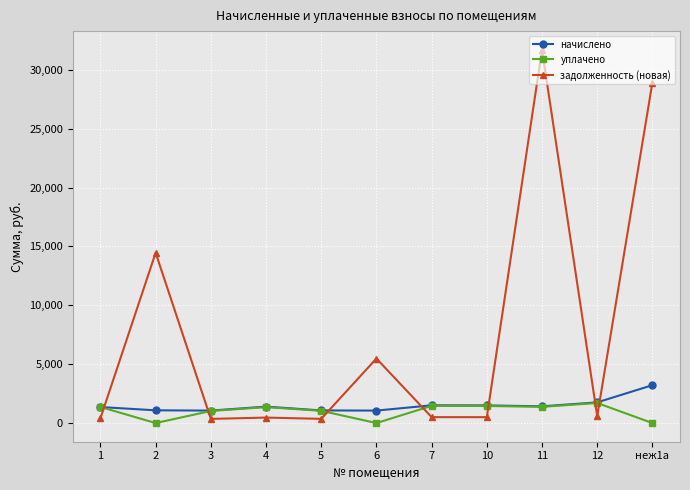

What is the maximum value for уплачено?

1702.9